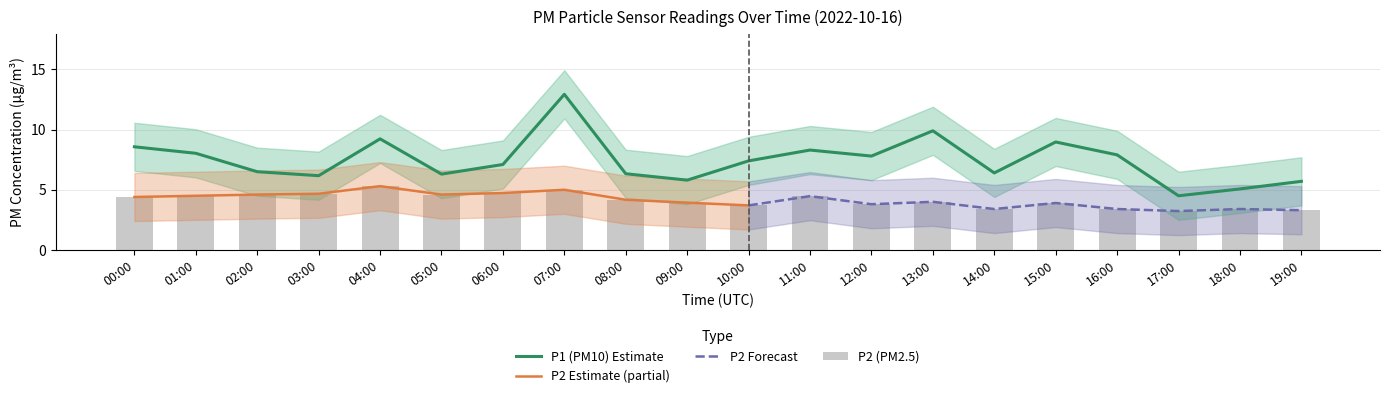

Reading left to right, list all the values displayed in this chart.

P1: 8.6	8.0	6.5	6.2	9.2	6.3	7.1	12.9	6.3	5.8	7.4	8.3	7.8	9.9	6.4	9.0	7.9	4.5	5.1	5.7
P2: 4.4	4.5	4.6	4.7	5.3	4.6	4.7	5.0	4.2	3.9	3.7	4.5	3.8	4.0	3.4	3.9	3.4	3.2	3.4	3.3
P1_upper: 10.6	10.0	8.5	8.2	11.2	8.3	9.1	14.9	8.3	7.8	9.4	10.3	9.8	11.9	8.4	11.0	9.9	6.5	7.1	7.7
P1_lower: 6.6	6.0	4.5	4.2	7.2	4.3	5.1	10.9	4.3	3.8	5.4	6.3	5.8	7.9	4.4	7.0	5.9	2.5	3.1	3.7
P2_upper: 6.4	6.5	6.6	6.7	7.3	6.6	6.7	7.0	6.2	5.9	5.7	6.5	5.8	6.0	5.4	5.9	5.4	5.2	5.4	5.3
P2_lower: 2.4	2.5	2.6	2.7	3.3	2.6	2.7	3.0	2.2	1.9	1.7	2.5	1.8	2.0	1.4	1.9	1.4	1.2	1.4	1.3